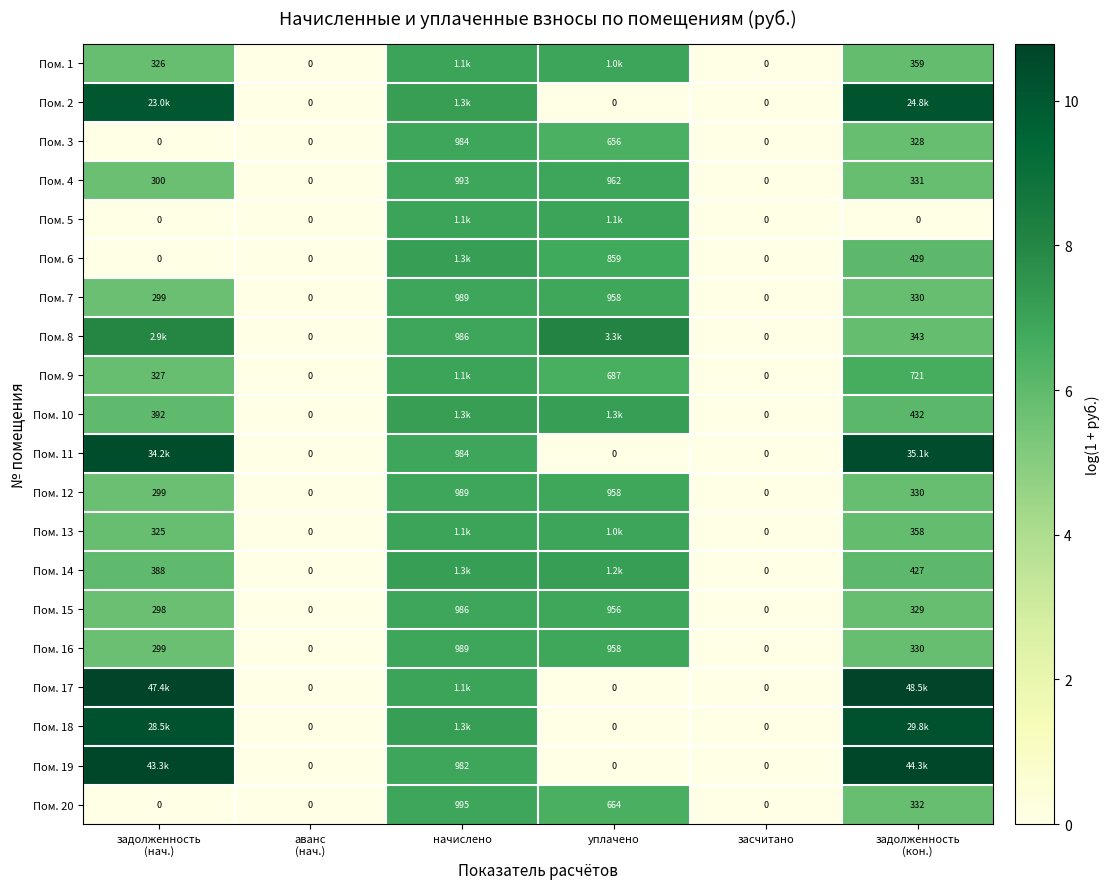

At which label does Пом. 20 first exceed 332?

начислено